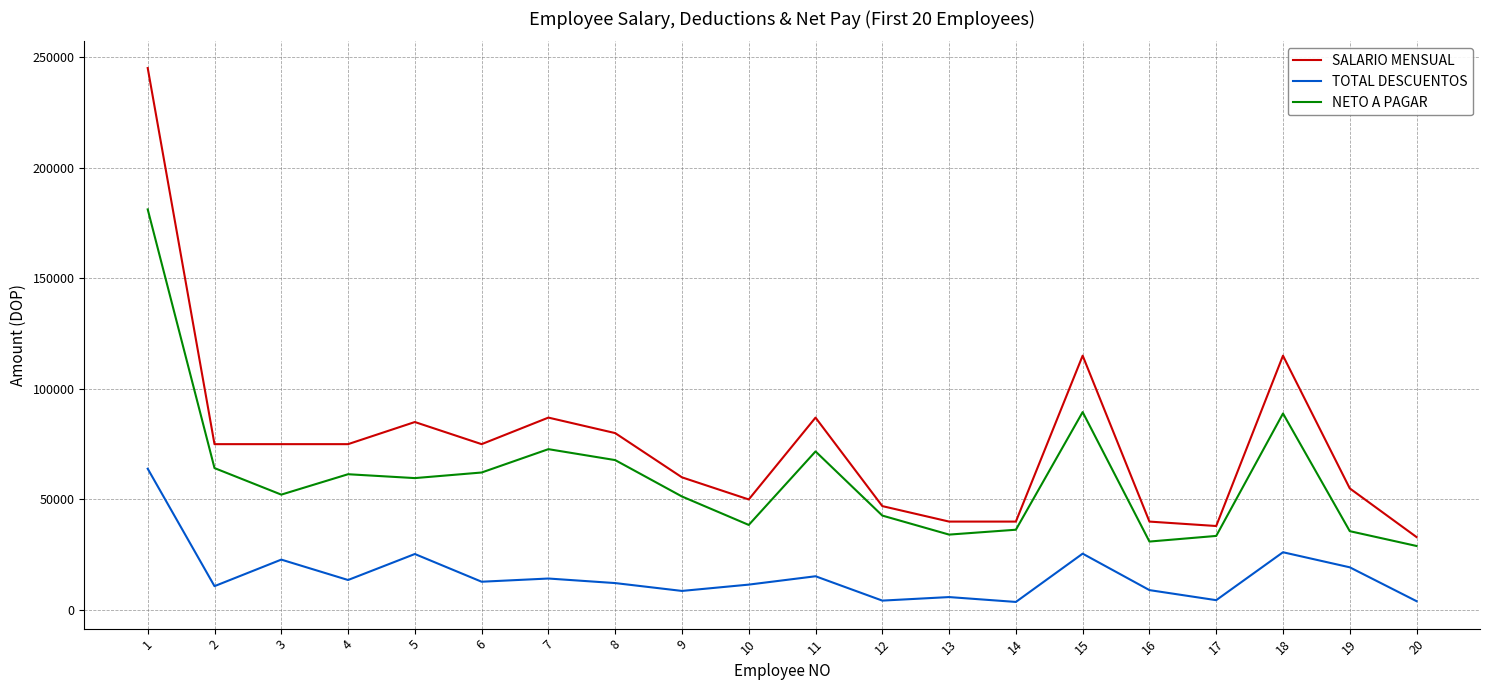

What is the highest value of the SALARIO MENSUAL series?

245000.0